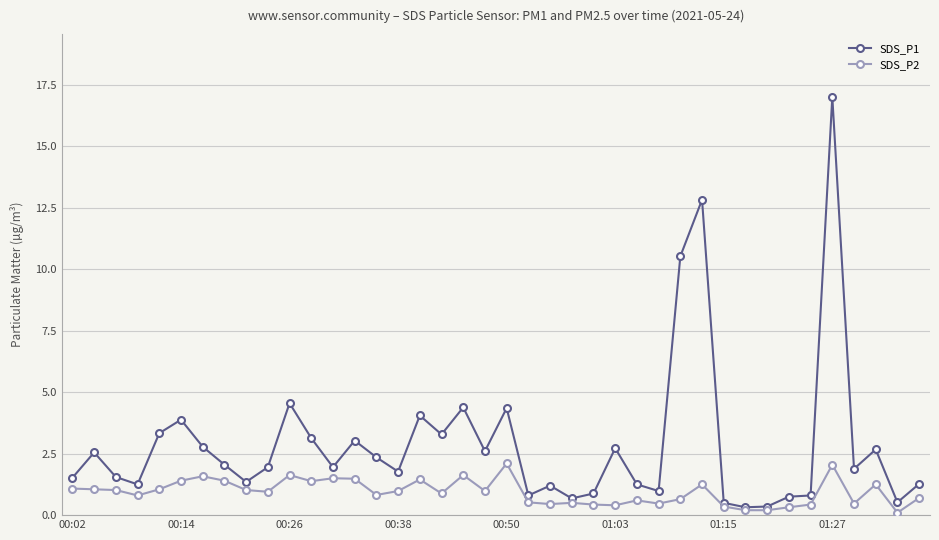

Does the chart have visible grid lines?

Yes